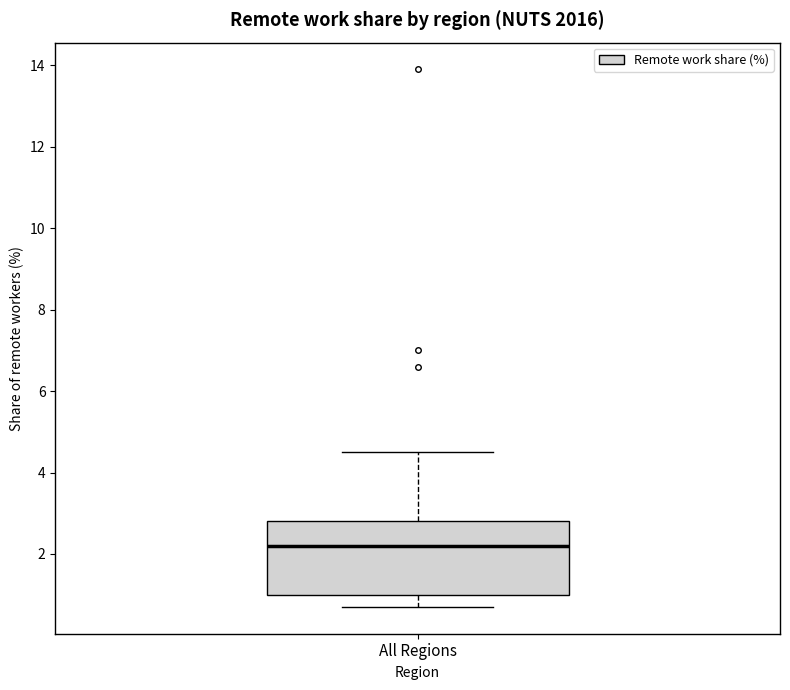

Transcribe this box plot: give where the median line is, the range the box spans, and where the two whiskers end, as read against the y-axis. The values are not printed on the chart, so give them approximately, as read against the axis.

median 2.2, box 1.0 to 2.8, whiskers 0.8 to 4.6